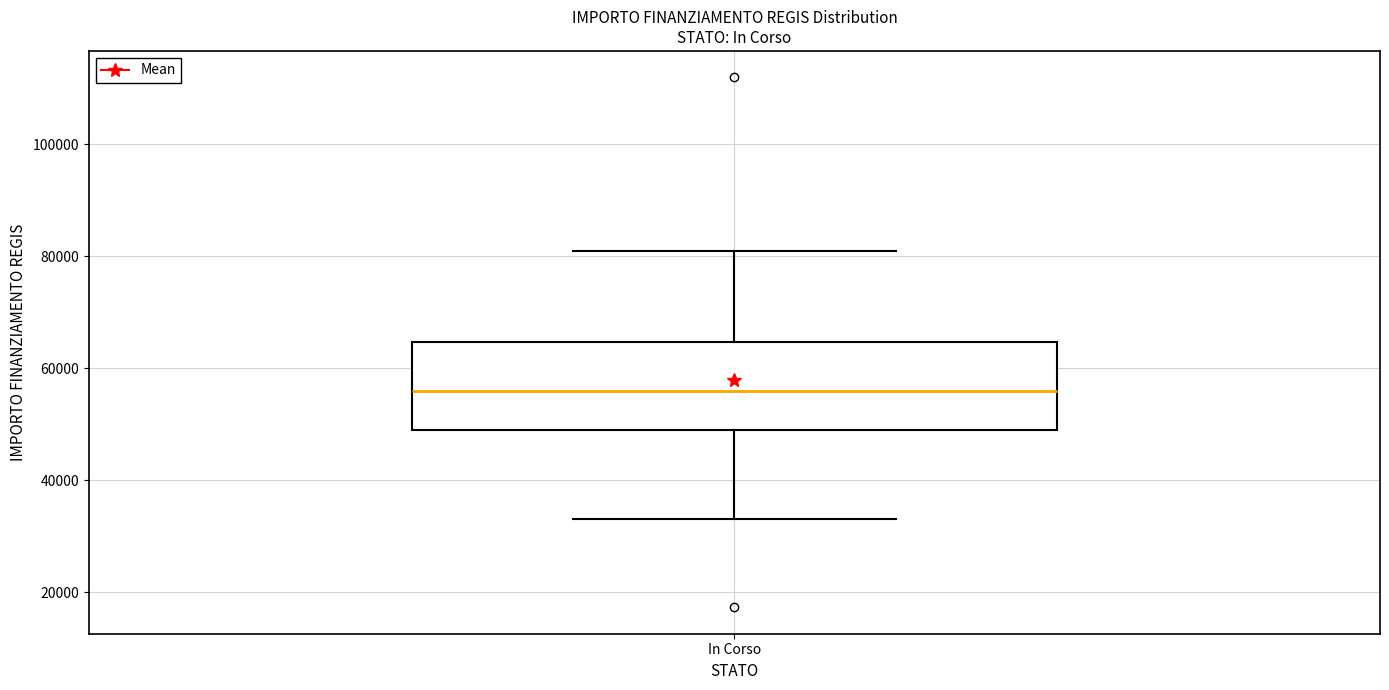

Transcribe this box plot: give where the median line is, the range the box spans, and where the two whiskers end, as read against the y-axis. The values are not printed on the chart, so give them approximately, as read against the axis.

median 56000, box 50000 to 64000, whiskers 32000 to 80000